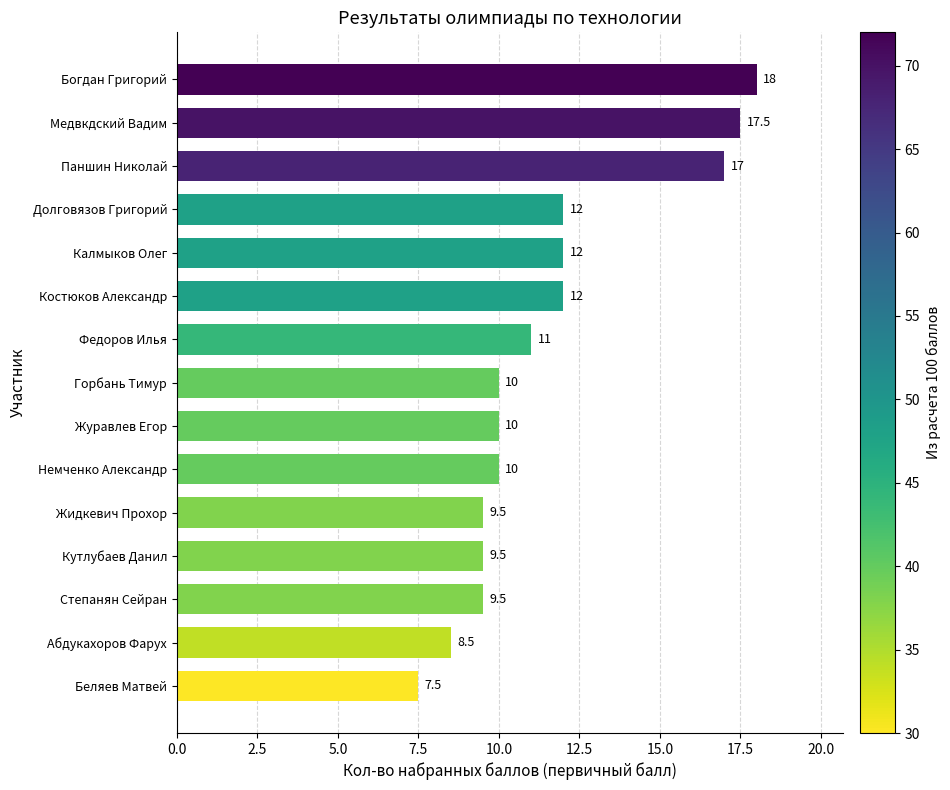

What is the change in value from Федоров Илья to Немченко Александр?

-1.0